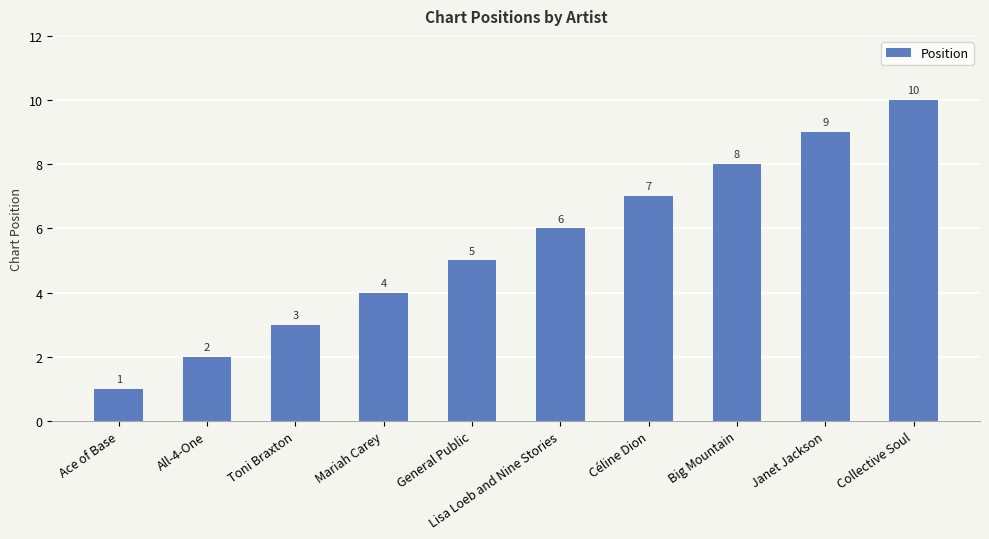

How many data points are less than 6?

5